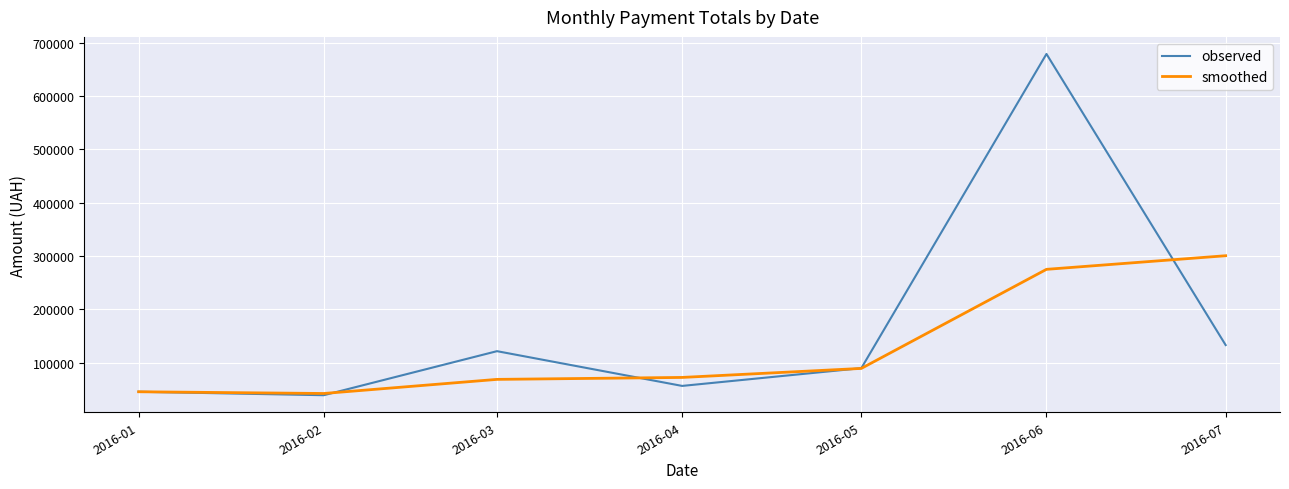

Is this an area chart (filled region under the line)?

No